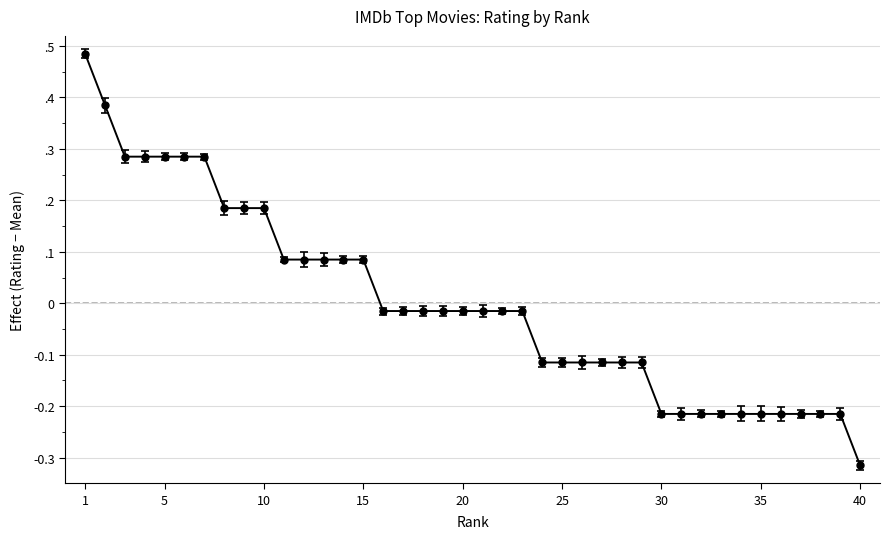

Does the chart display data point markers on the line(s)?

Yes